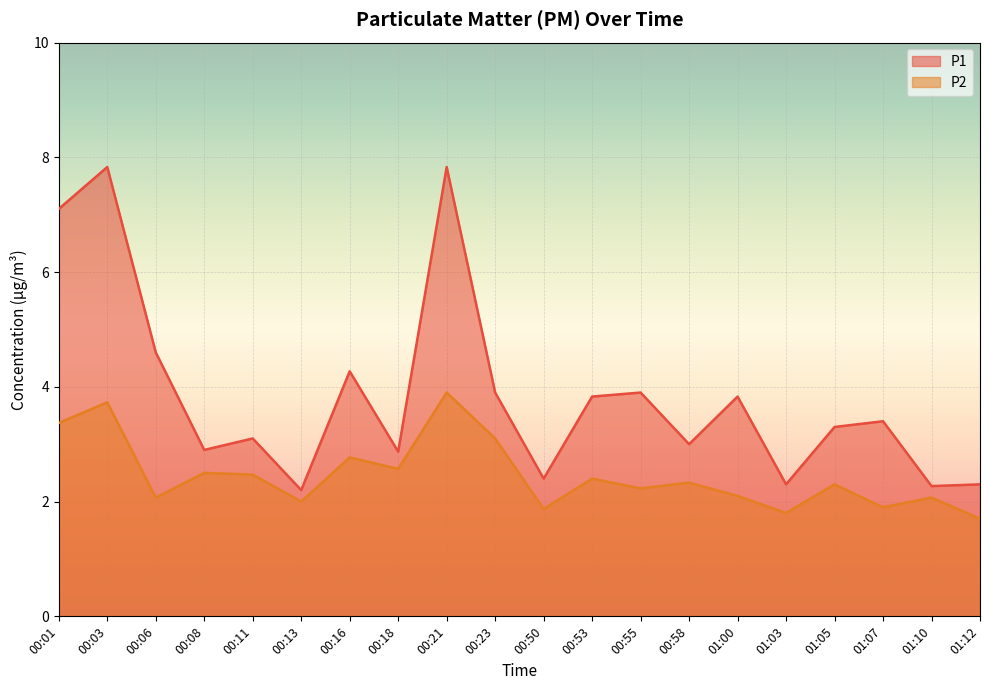

Which series has the widest spread of values?

P1